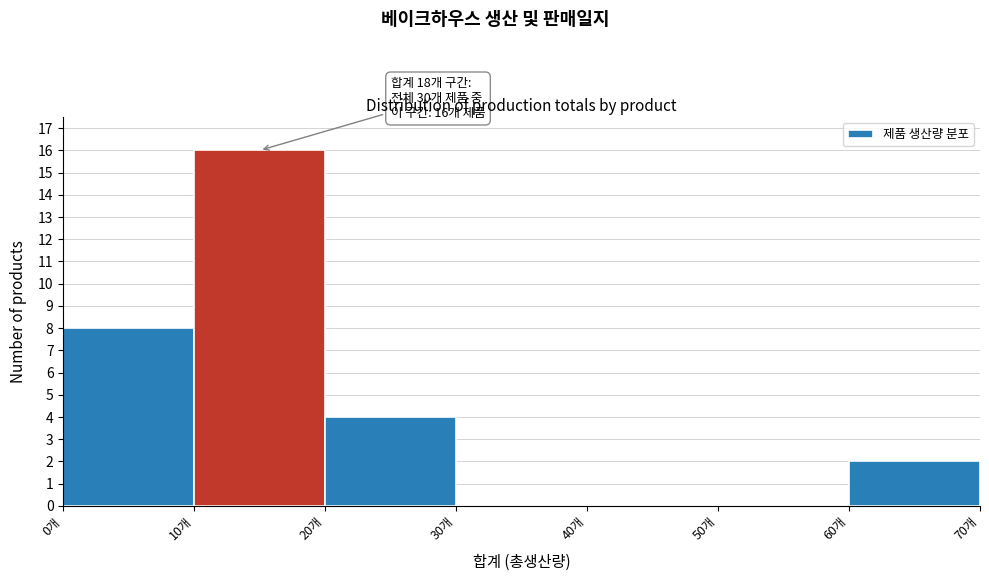

Which range on the x-axis has the tallest bar?

10 to 20